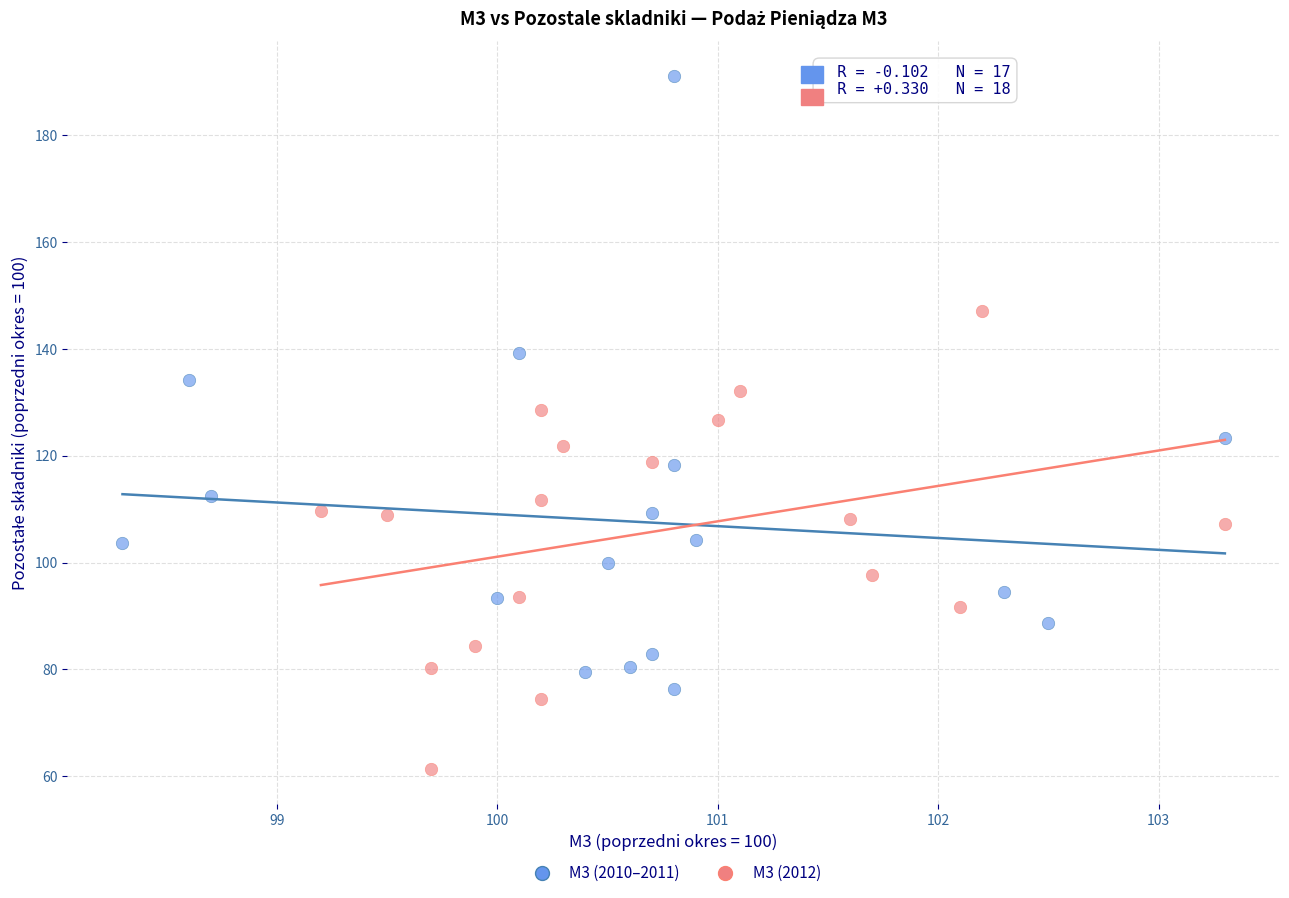

Which series has the largest Y range (max minus min)?

M3 (2010–2011)